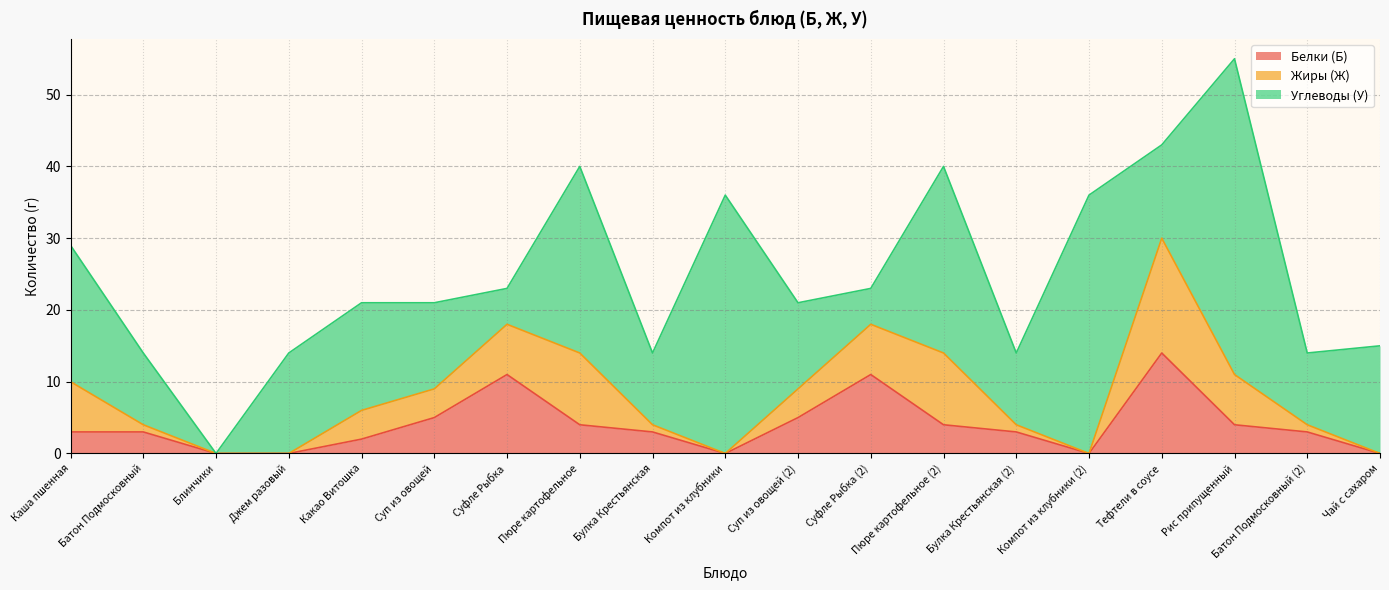

Where do Белки (Б) and Жиры (Ж) first cross each other?

Каша пшенная and Батон Подмосковный